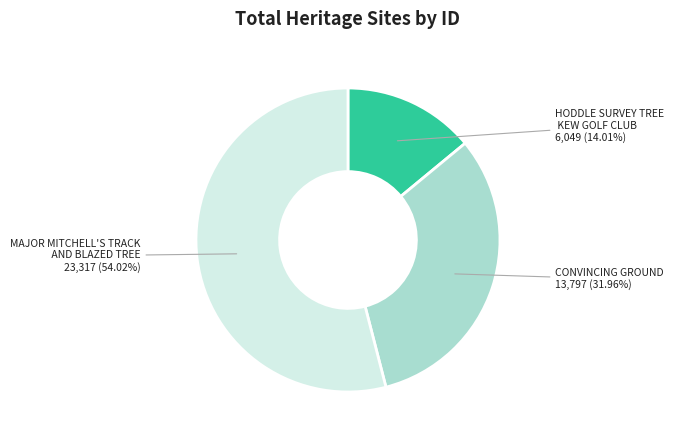

Is there any slice that represents more than half of the pie?

Yes